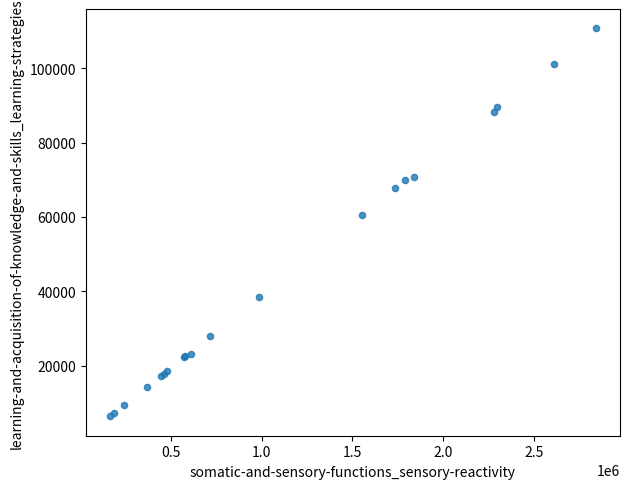

What Y value in the scatter plot is closest to 58541?

60536.0